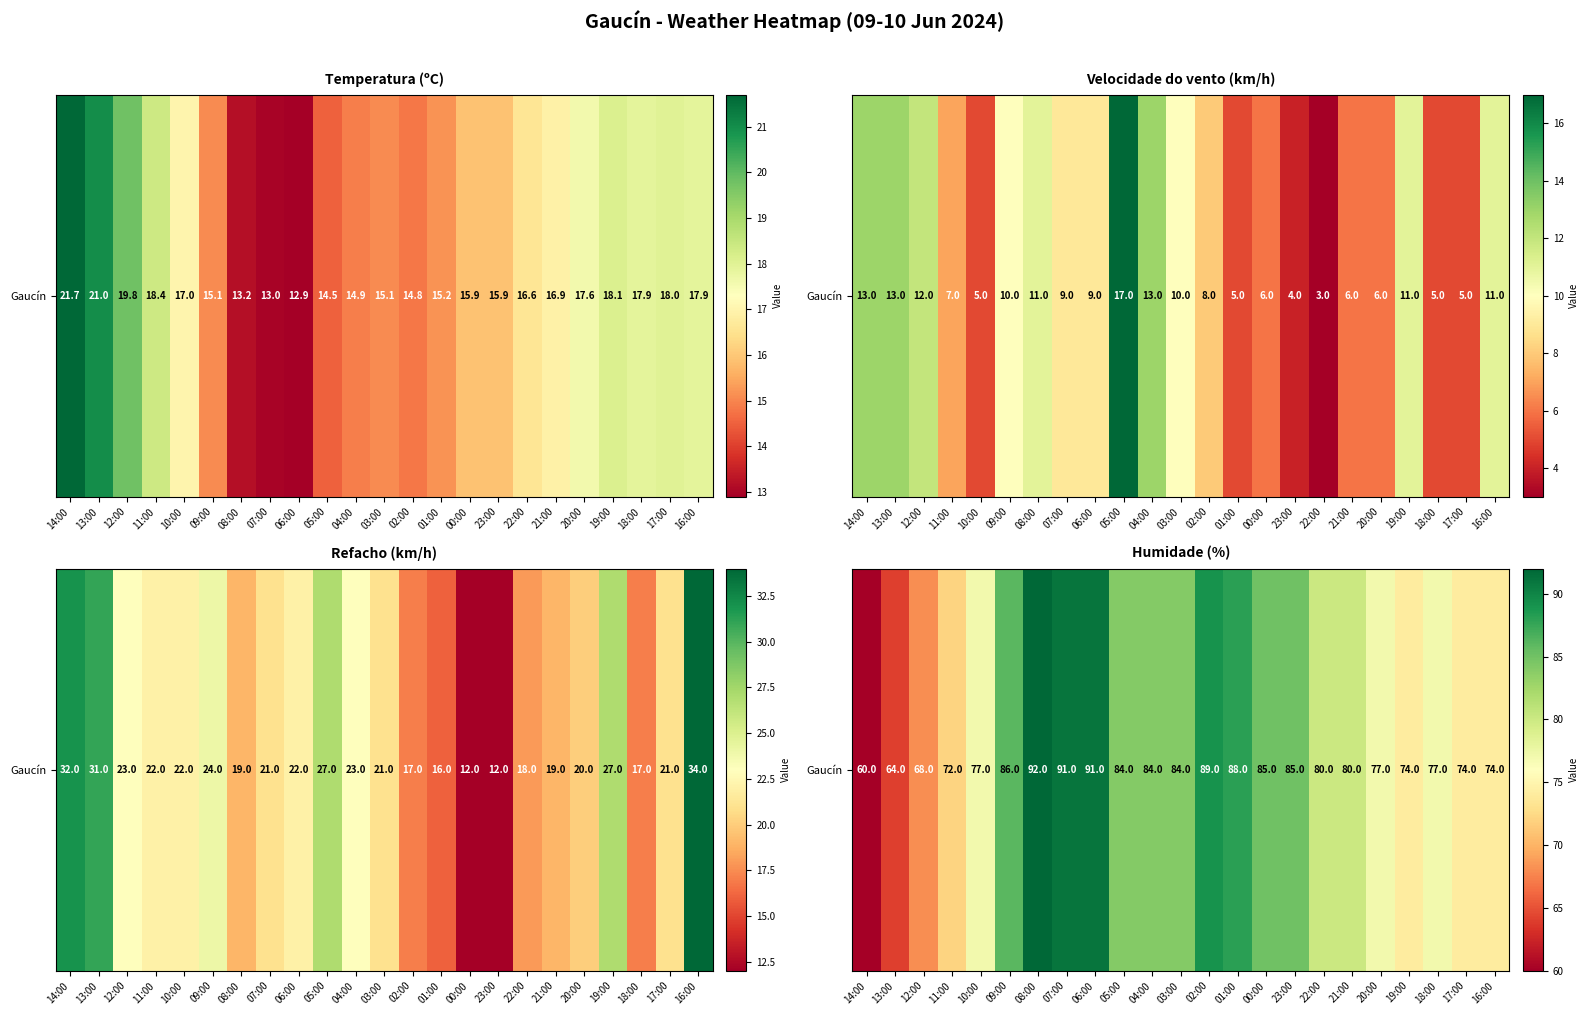

Between 05:00 and 14:00, which is larger?

05:00